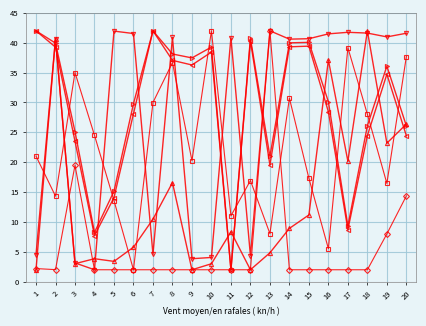

What is the total value across all series at 4?

48.3